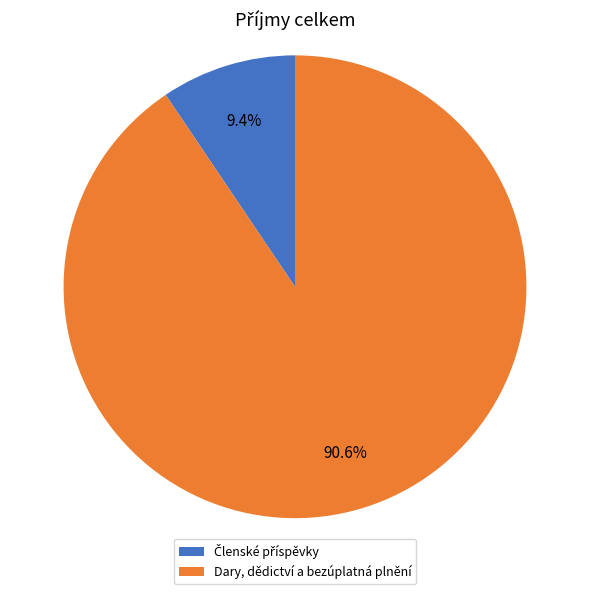

Which category accounts for the majority?

Dary, dědictví a bezúplatná plnění